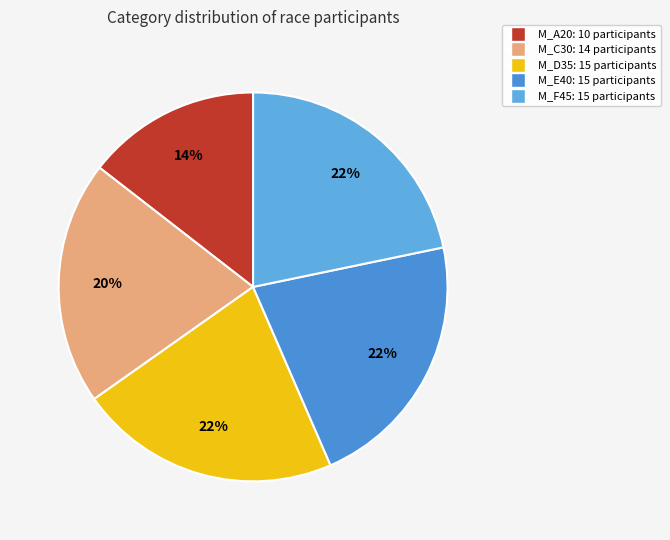

Rank the categories by value from lowest to highest.

M_A20, M_C30, M_D35, M_E40, M_F45